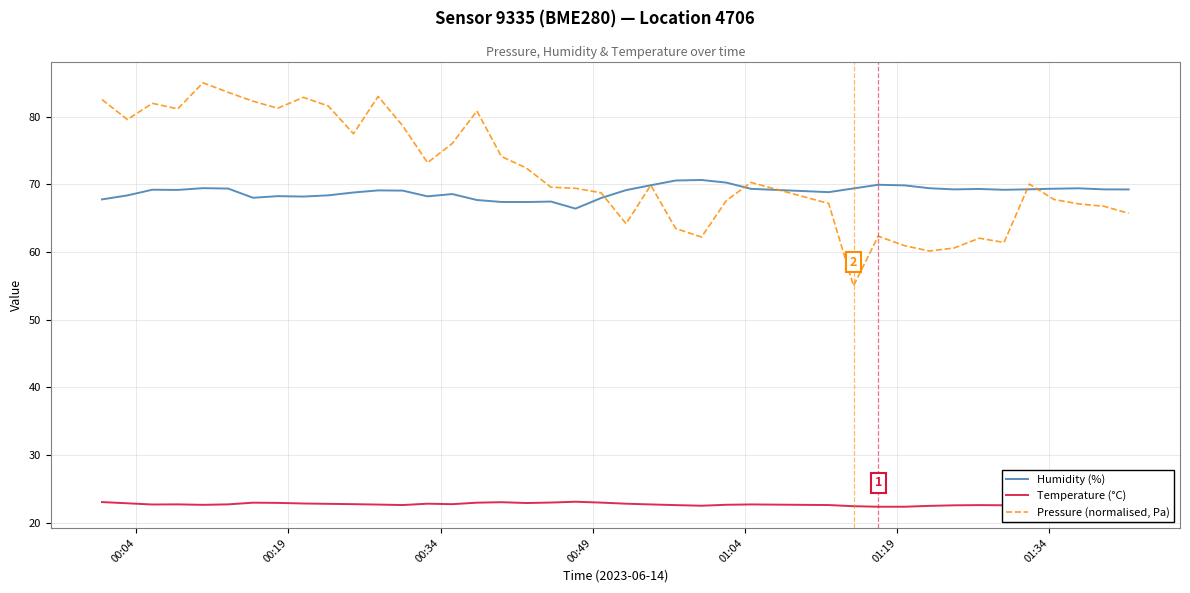

Rank the series by their maximum value, from lowest to highest.

Temperature (°C), Humidity (%), Pressure (normalised, Pa)